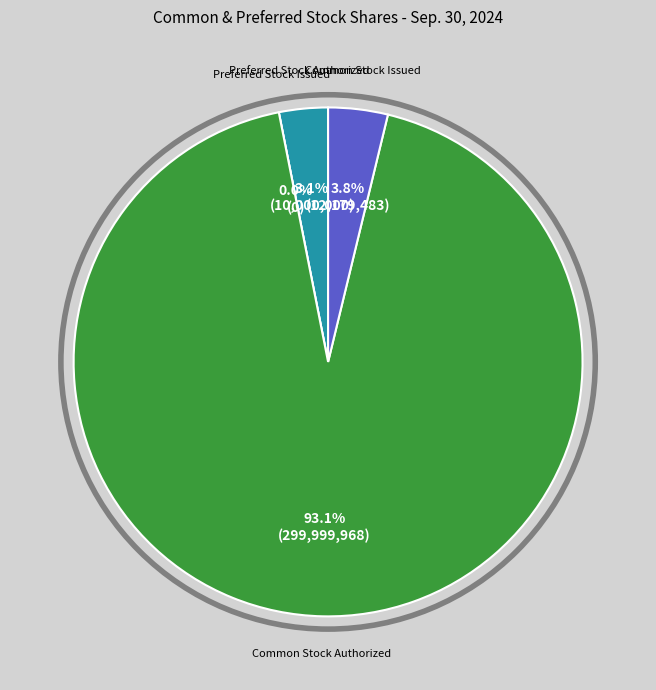

To the nearest percent, what is the difference between the largest and smallest slice percentages?

93%